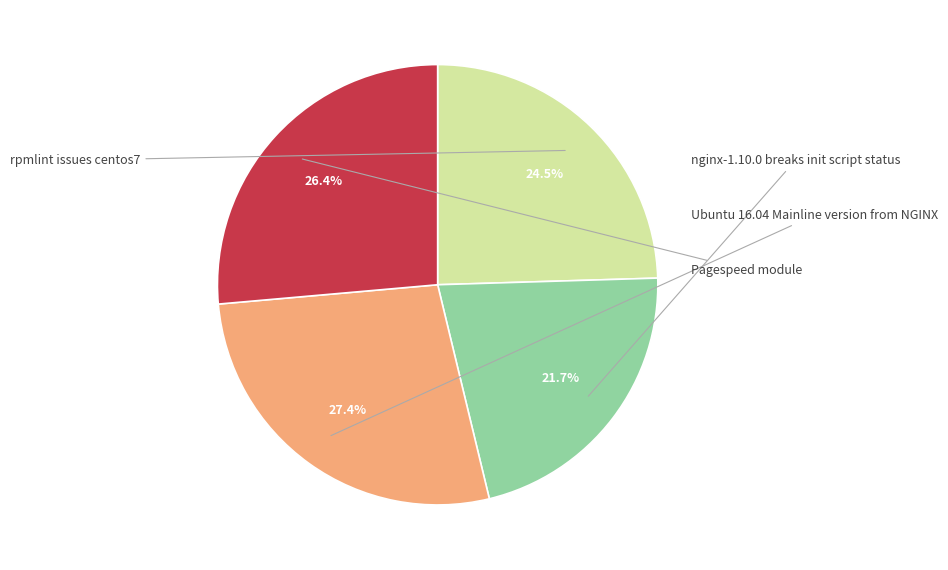

Does any single category account for the majority?

No